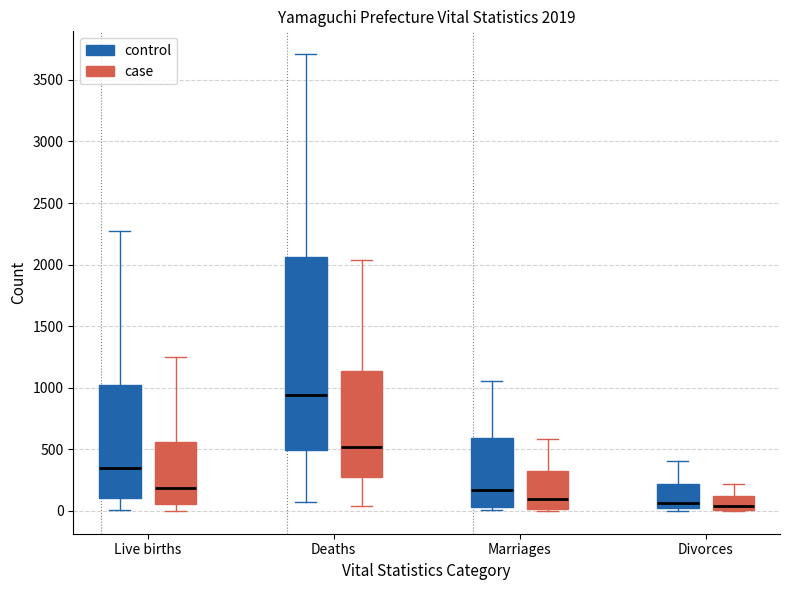

Comparing the boxes themselves (not the whiskers), which one is the tallest?

Deaths (control)